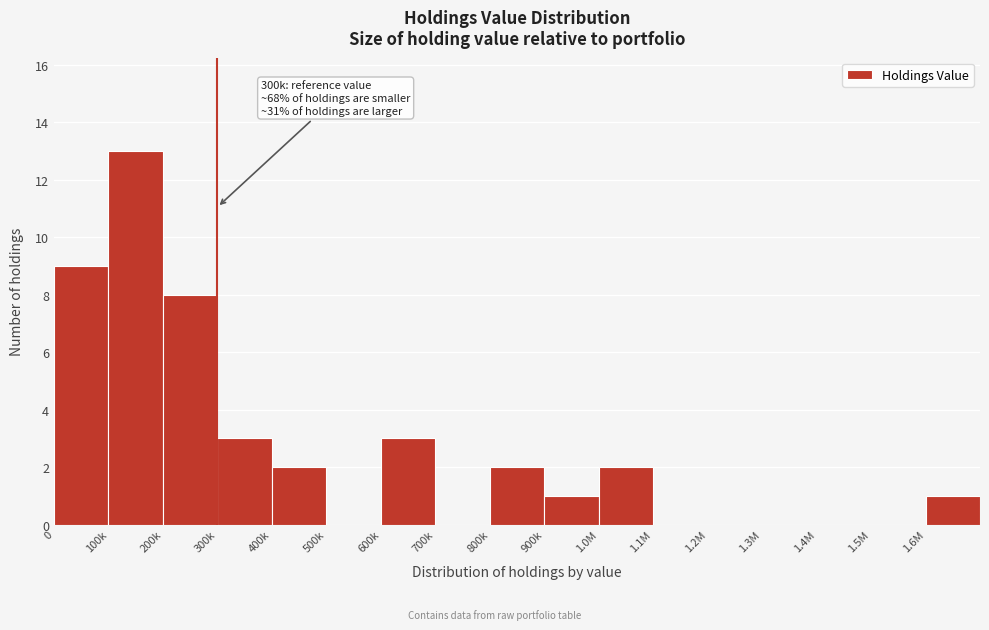

Reading left to right, extract all data points from this chart.

0=9	100k=13	200k=8	300k=3	400k=2	500k=0	600k=3	700k=0	800k=2	900k=1	1.0M=2	1.1M=0	1.2M=0	1.3M=0	1.4M=0	1.5M=0	1.6M=1